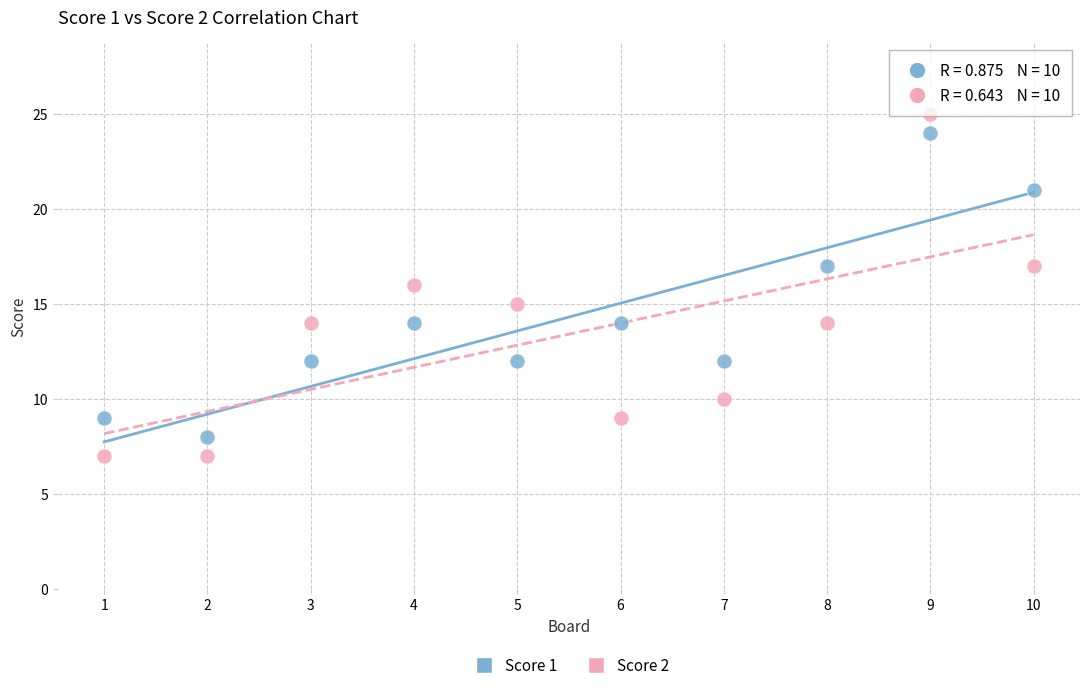

Which series has the largest Y range (max minus min)?

Score 2